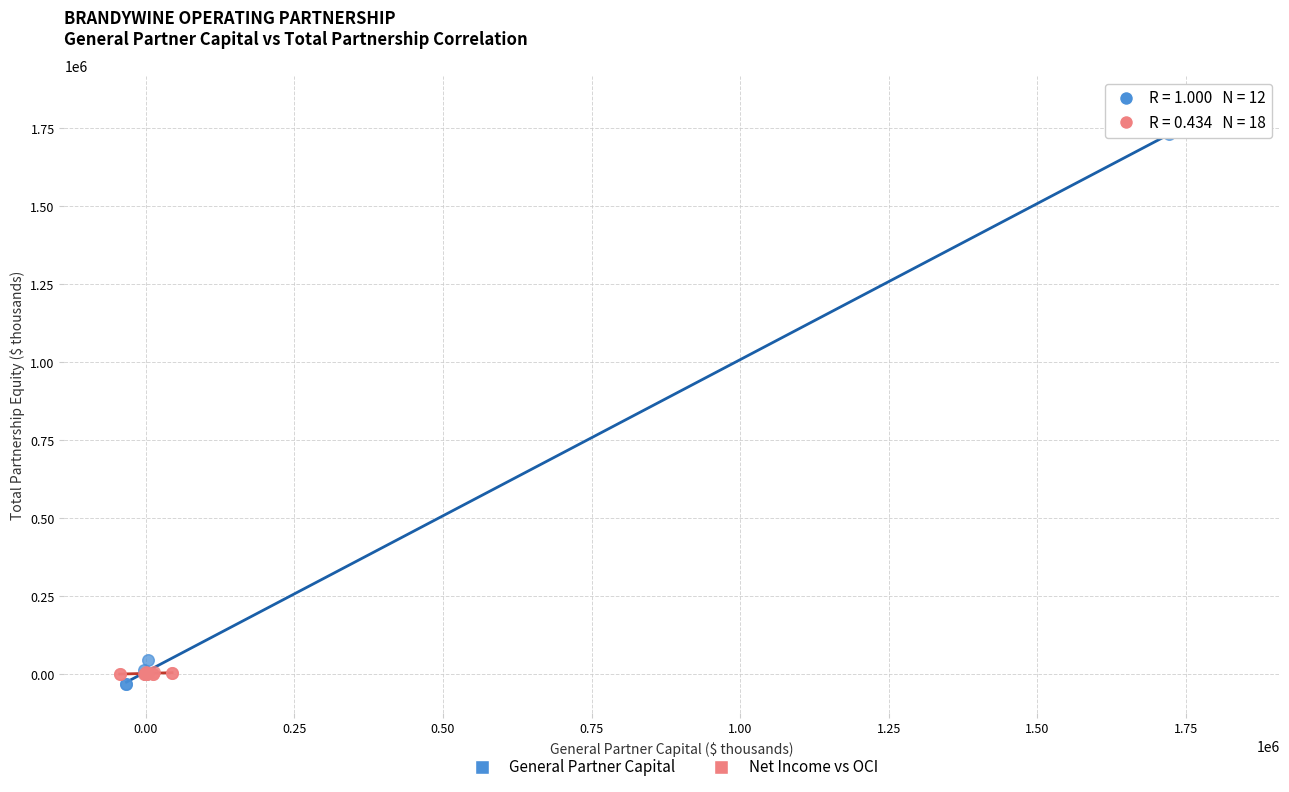

Which series contains the highest Y value?

General Partner Capital